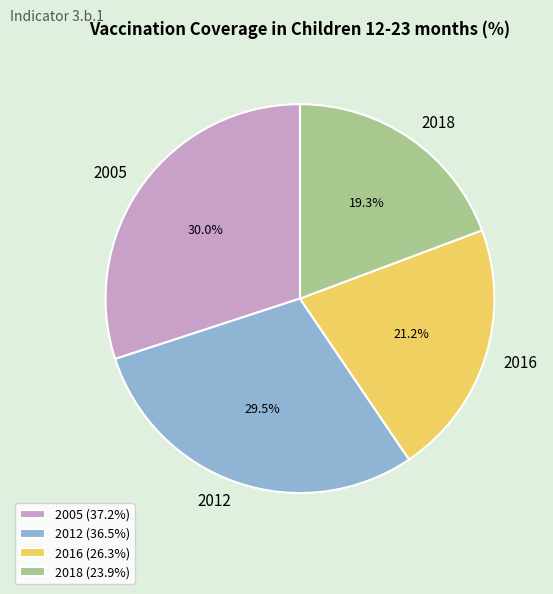

Which category has the smallest portion of the pie?

2018